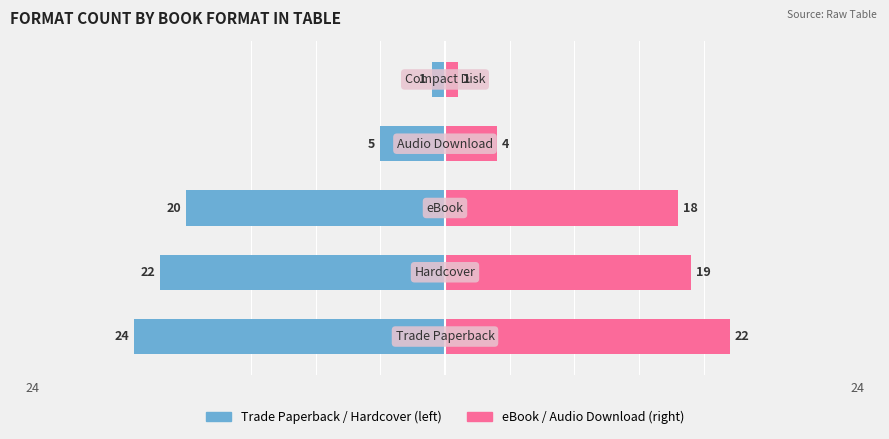

Which series changed the most between 3 and 4?

Trade Paperback / Hardcover